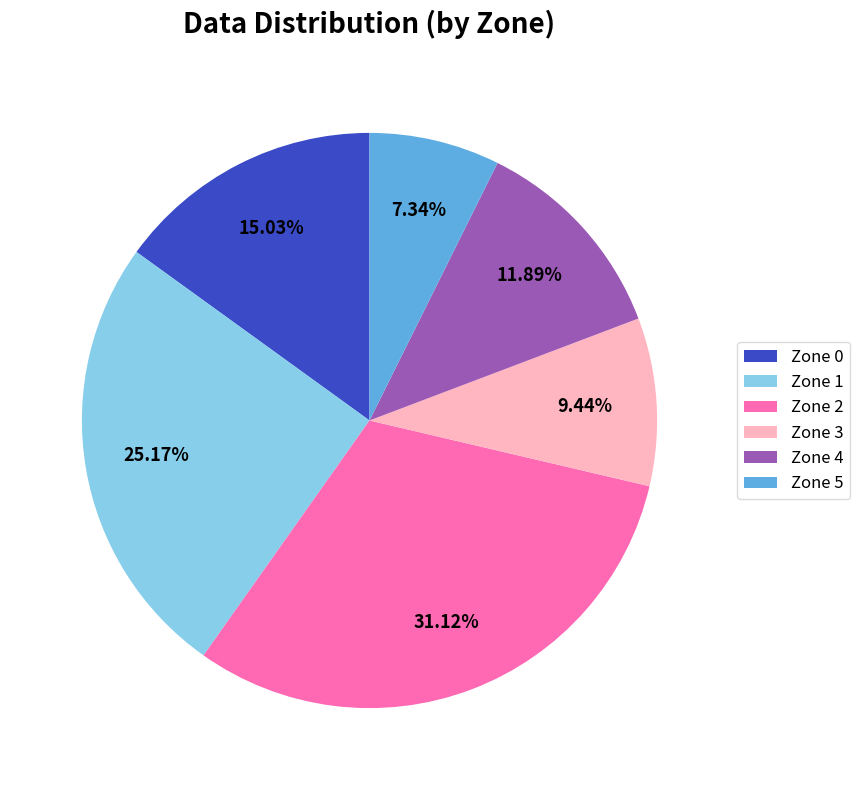

Which has a higher value, Zone 4 or Zone 2?

Zone 2